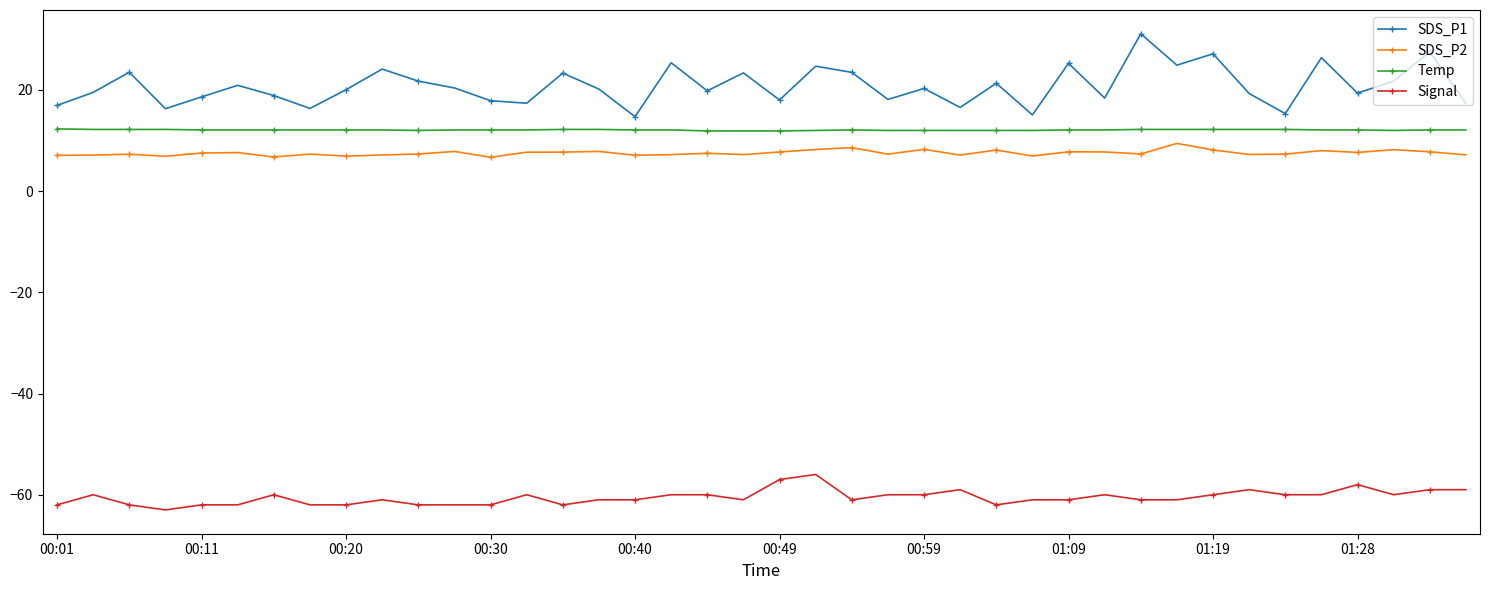

What is the sum of all Signal values?

-2421.0